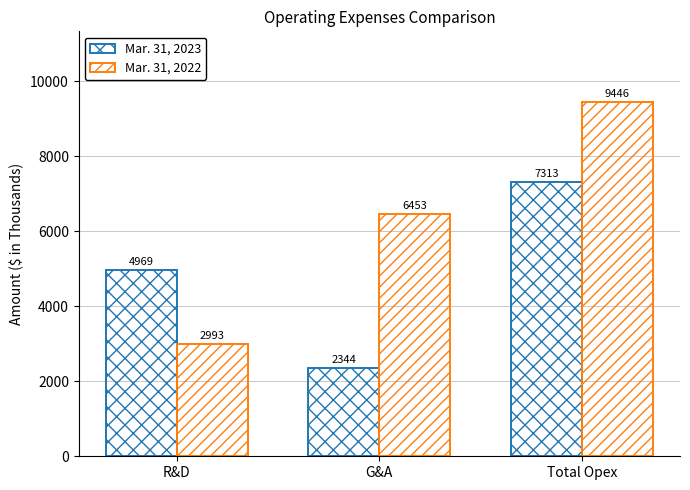

At Total Opex, list the series in order from largest to smallest.

Mar. 31, 2022, Mar. 31, 2023